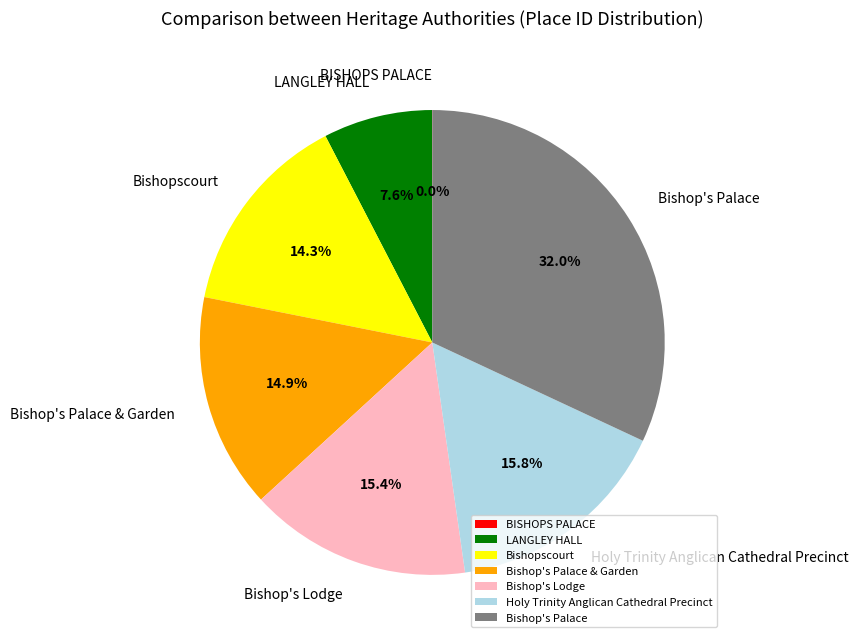

What percentage do LANGLEY HALL and Bishop's Palace & Garden together represent?

22.5%